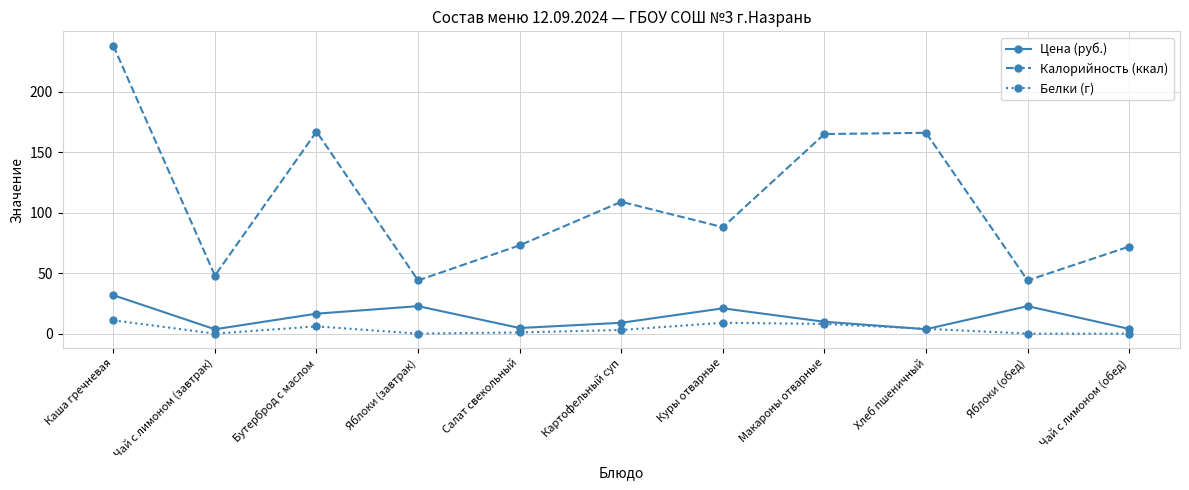

Rank the series by their maximum value, from highest to lowest.

Калорийность (ккал), Цена (руб.), Белки (г)